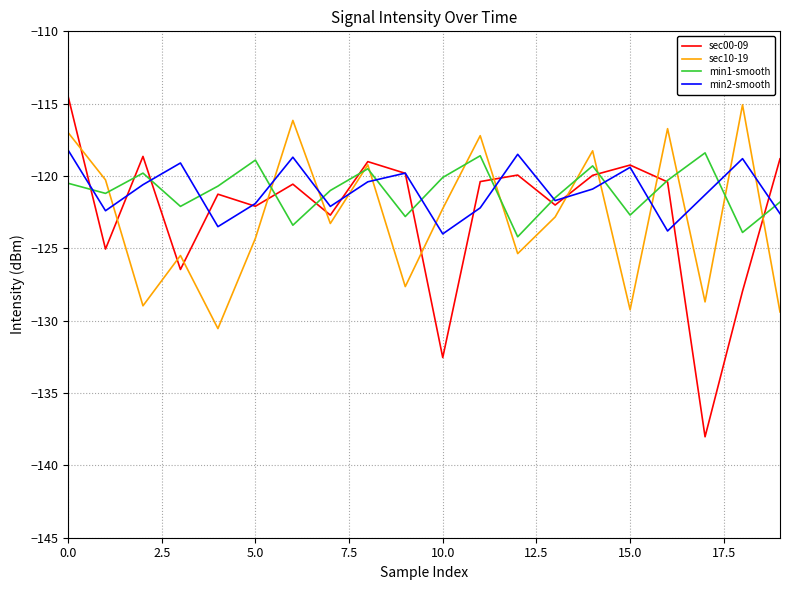

What is the highest value of the min2-smooth series?

-118.2